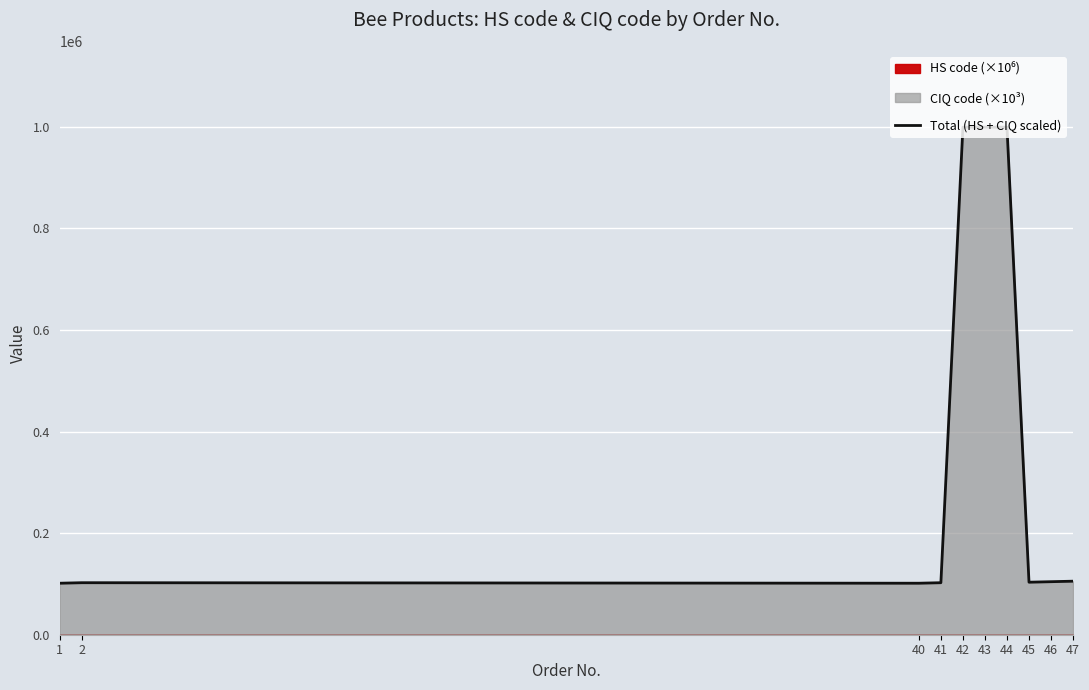

How many interior local valleys (lower than both neighbors) does the data have?

2